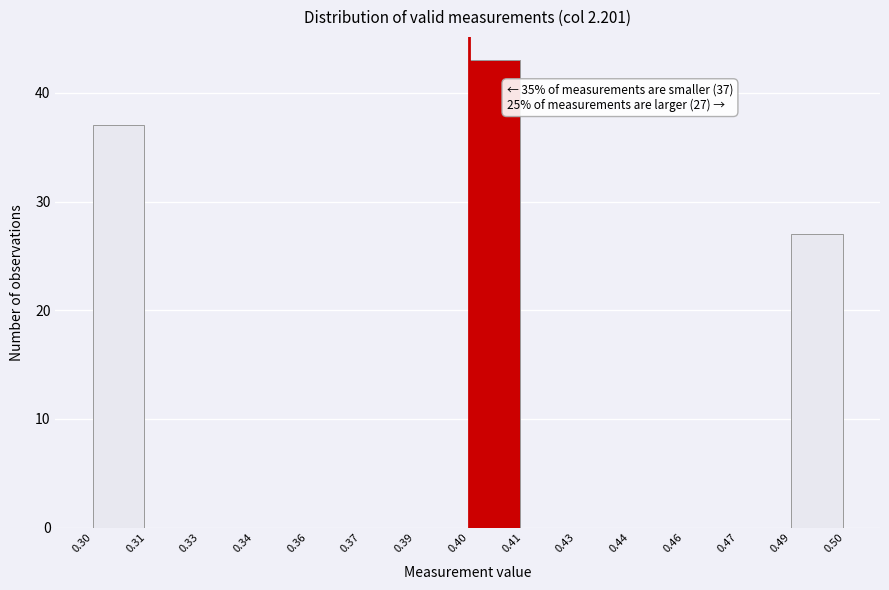

Reading left to right, list all the values displayed in this chart.

0.30=37	0.31=0	0.33=0	0.34=0	0.36=0	0.37=0	0.39=0	0.40=43	0.41=0	0.43=0	0.44=0	0.46=0	0.47=0	0.49=27